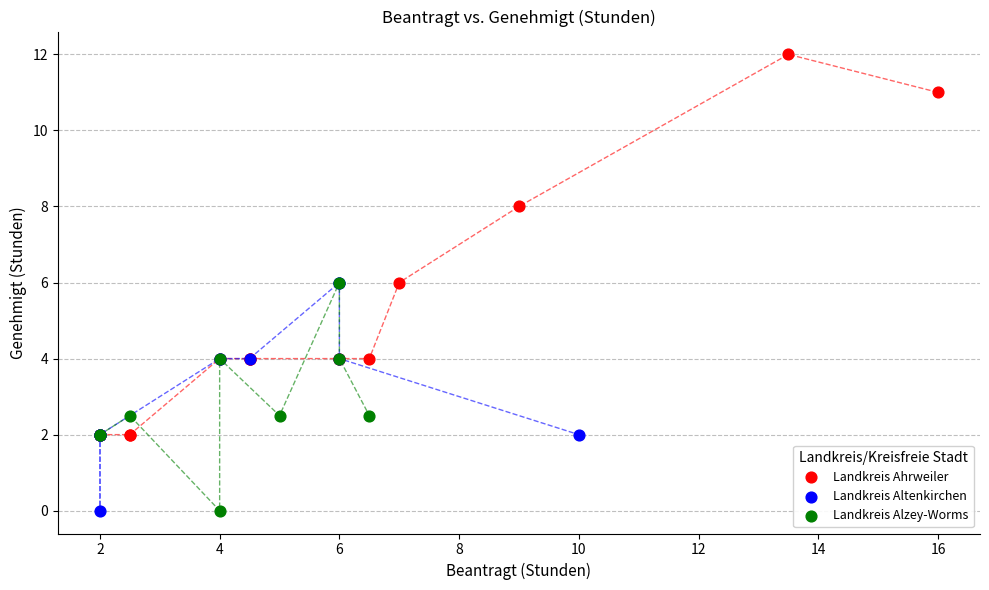

Which series has the largest Y range (max minus min)?

Landkreis Ahrweiler